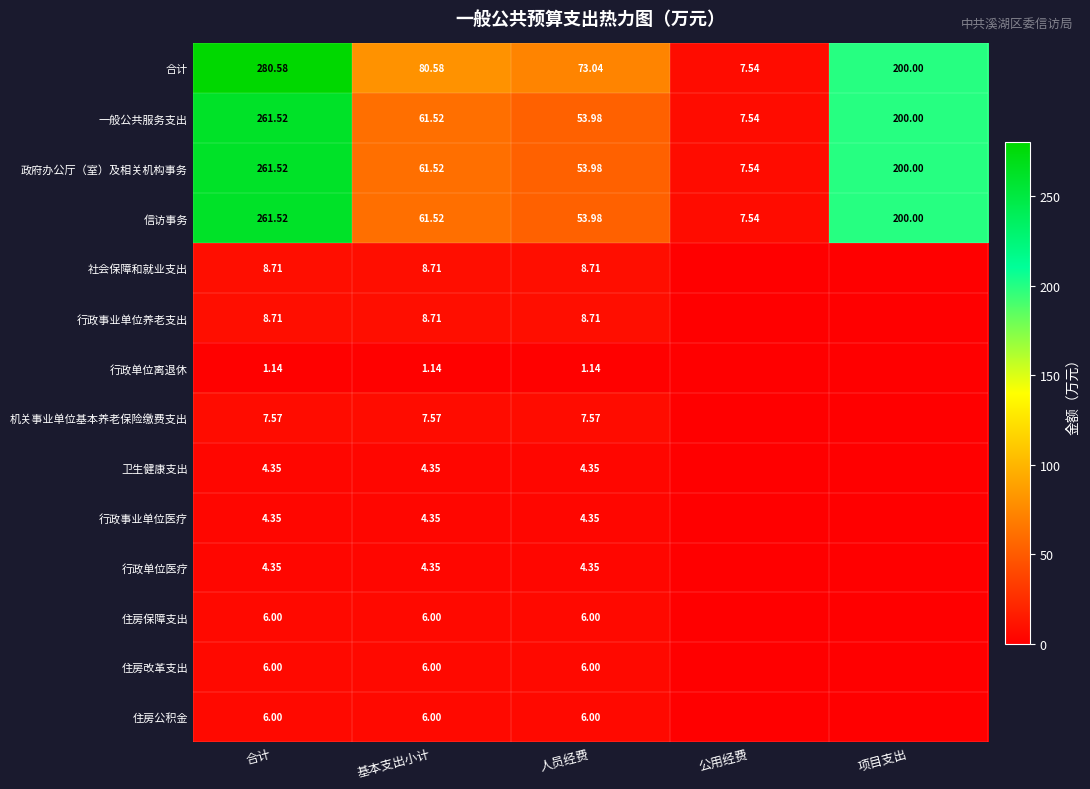

Where is 政府办公厅（室）及相关机构事务 nearest to the value 134?

项目支出